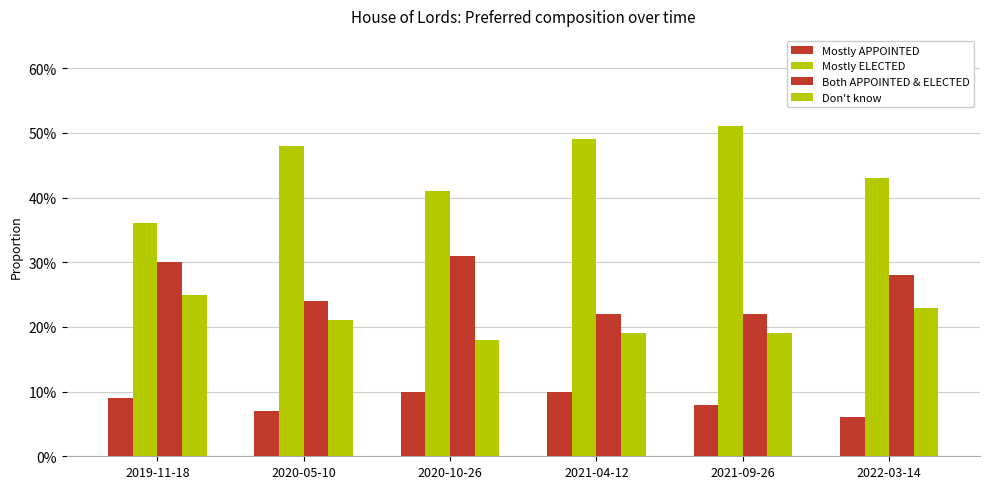

Is it true that Mostly APPOINTED equals 0.0 at 2020-10-26?

False